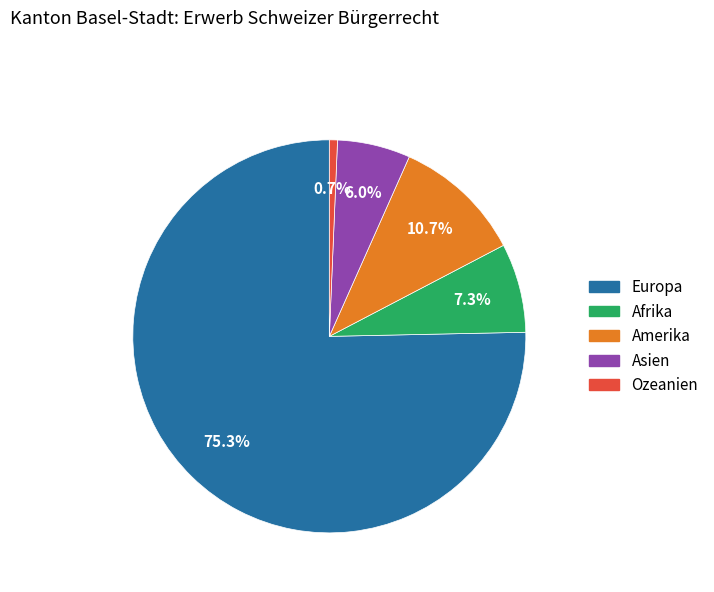

Which category has the biggest portion of the pie?

Europa